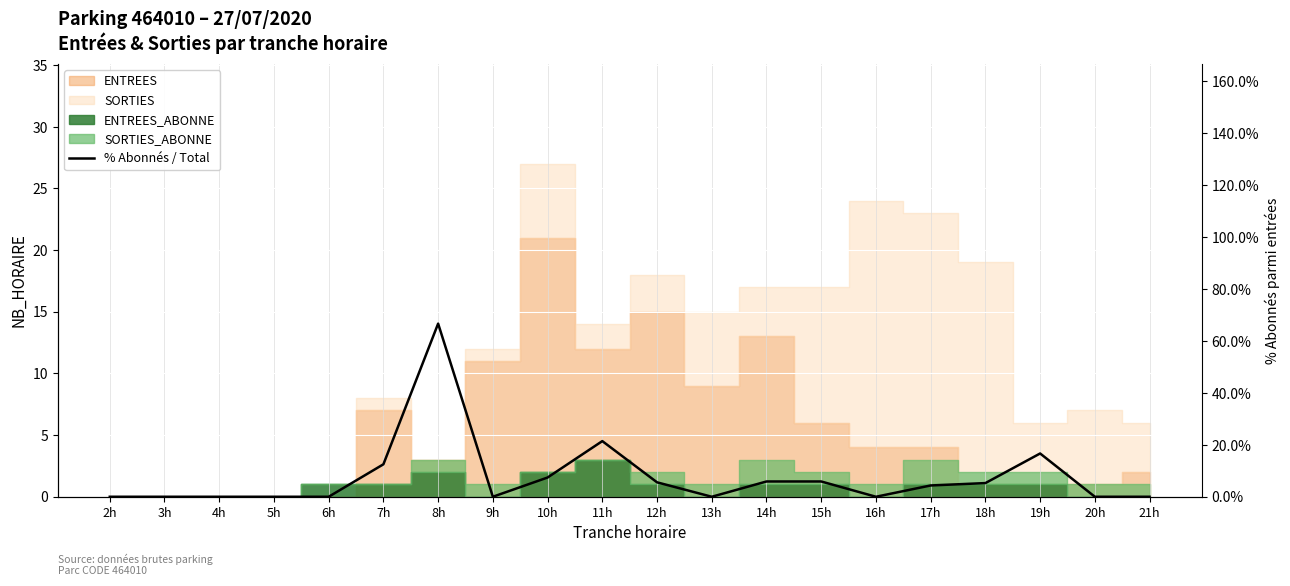

Between 17h and 12h, which is larger?

12h